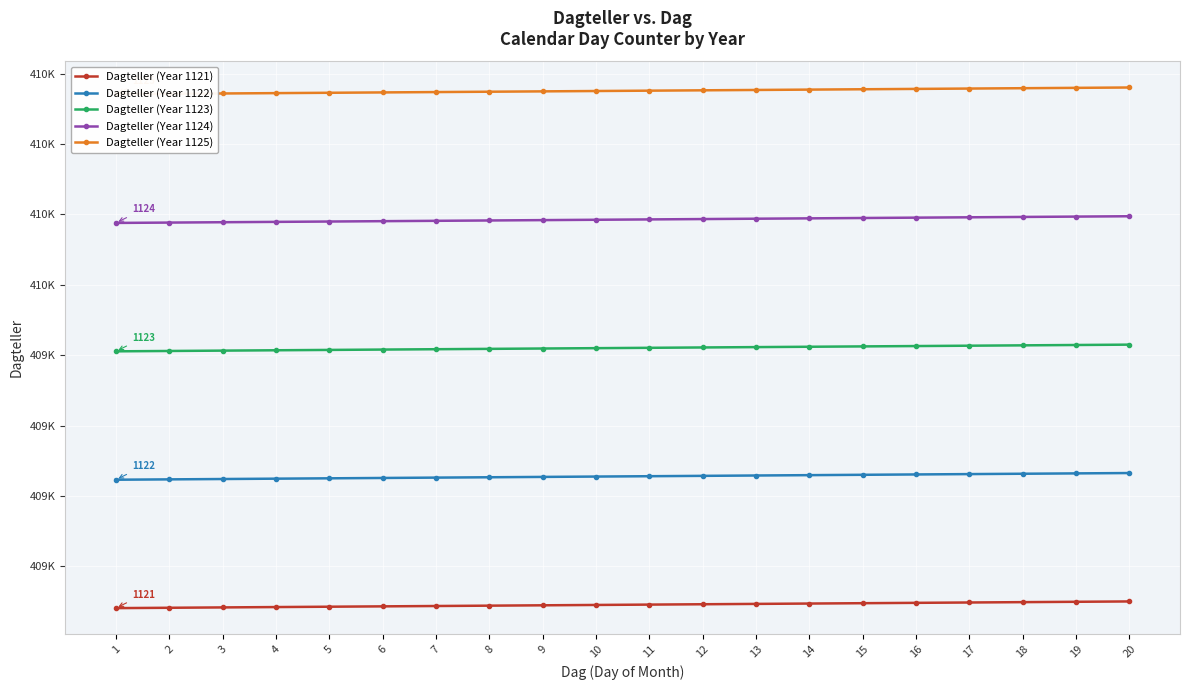

What is the difference between the second highest and second lowest values in the Dagteller (Year 1124) series?

17